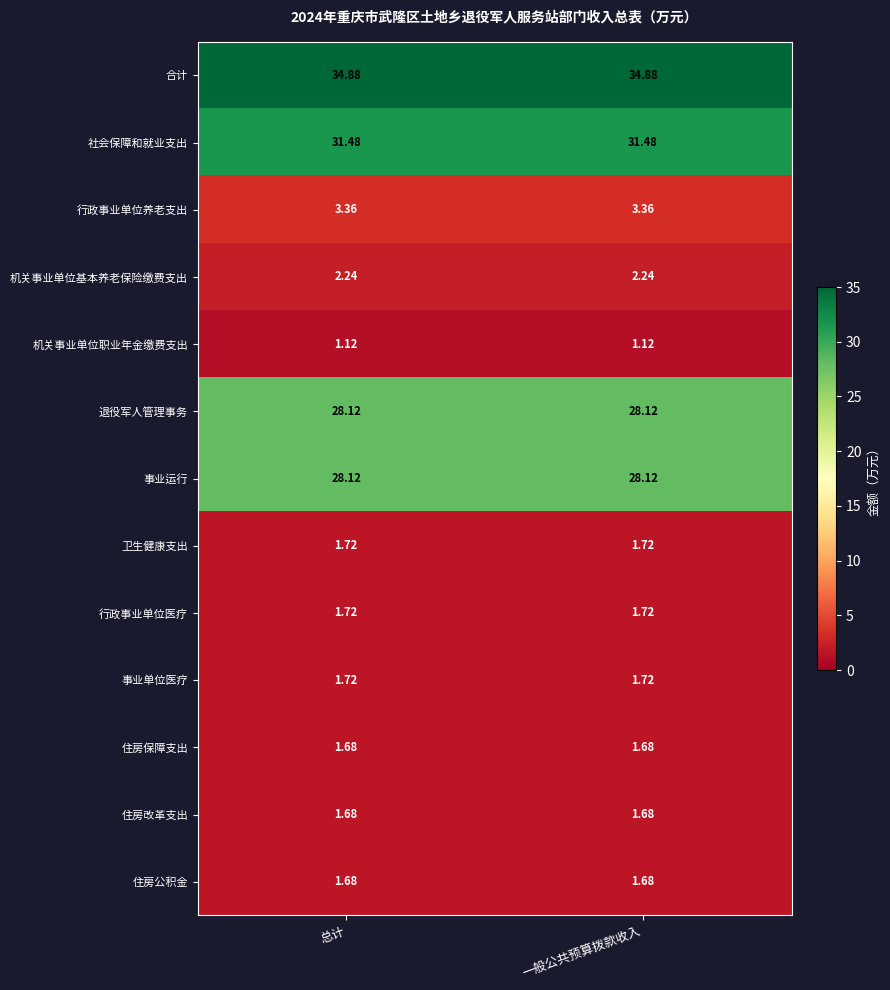

Which series has the largest total across all categories?

合计